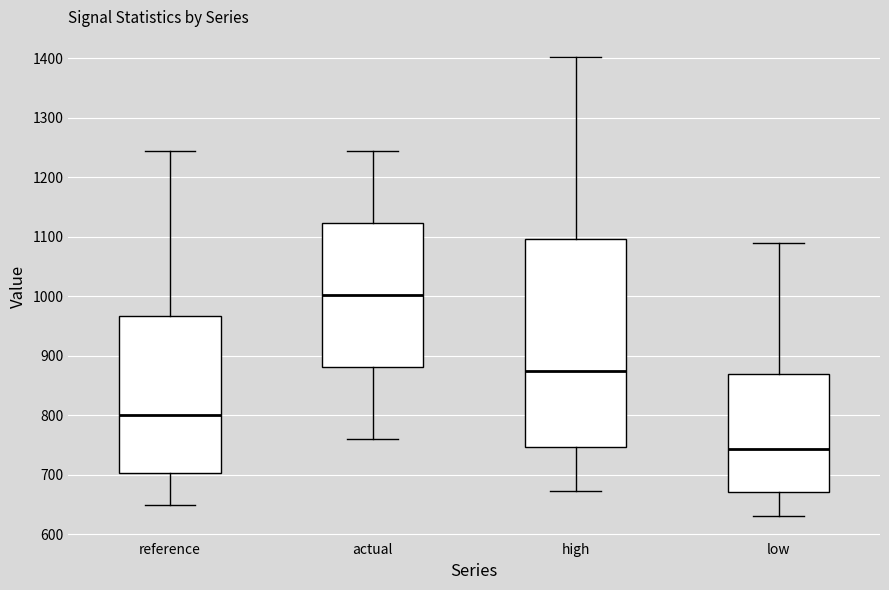

Reading left to right, transcribe this box plot: for each box, give where its median line is, the range the box spans, and where its two whiskers end, as read against the y-axis. The values are not printed on the chart, so give them approximately, as read against the axis.

reference: median 800, box 700 to 970, whiskers 650 to 1240
actual: median 1000, box 880 to 1120, whiskers 760 to 1240
high: median 870, box 750 to 1100, whiskers 670 to 1400
low: median 740, box 670 to 870, whiskers 630 to 1090